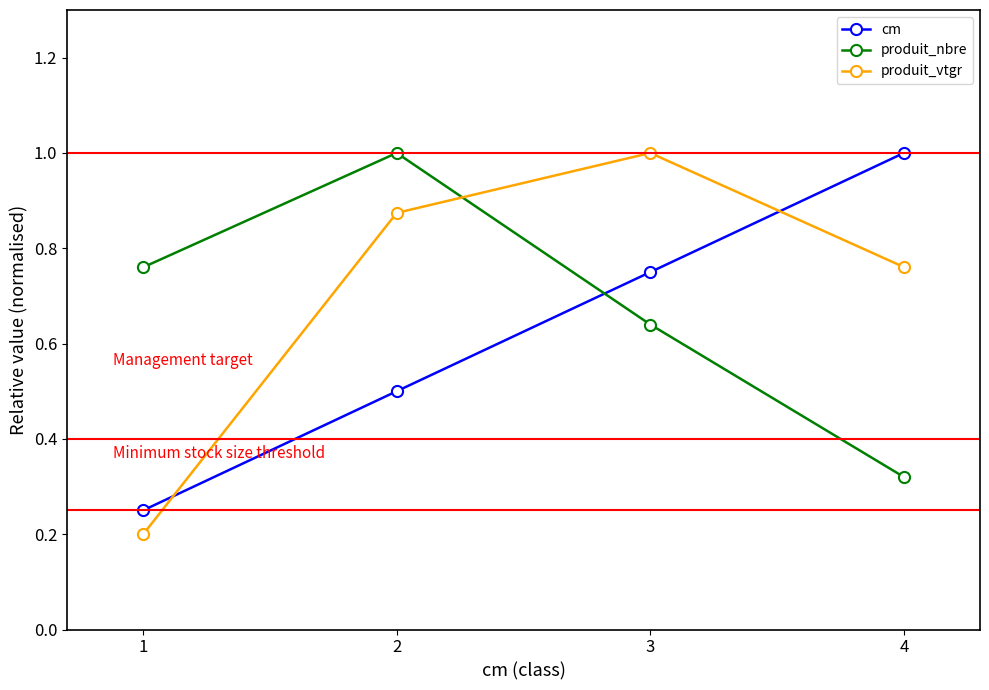

Between 1 and 3, which series saw the biggest shift?

produit_vtgr